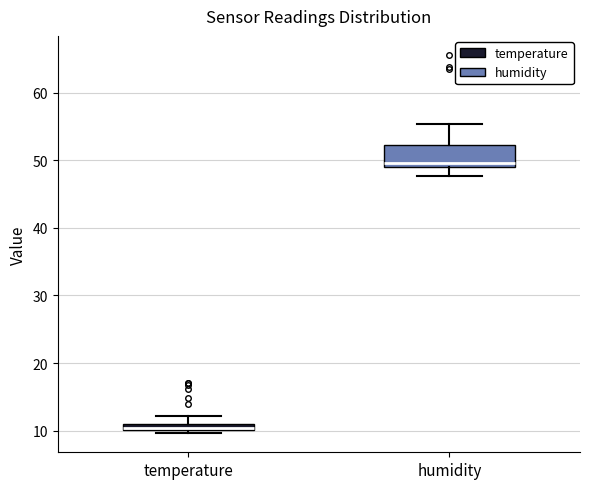

Where does the upper whisker of the box for humidity end on the y-axis? The values are not printed on the chart, so give them approximately, as read against the axis.

55